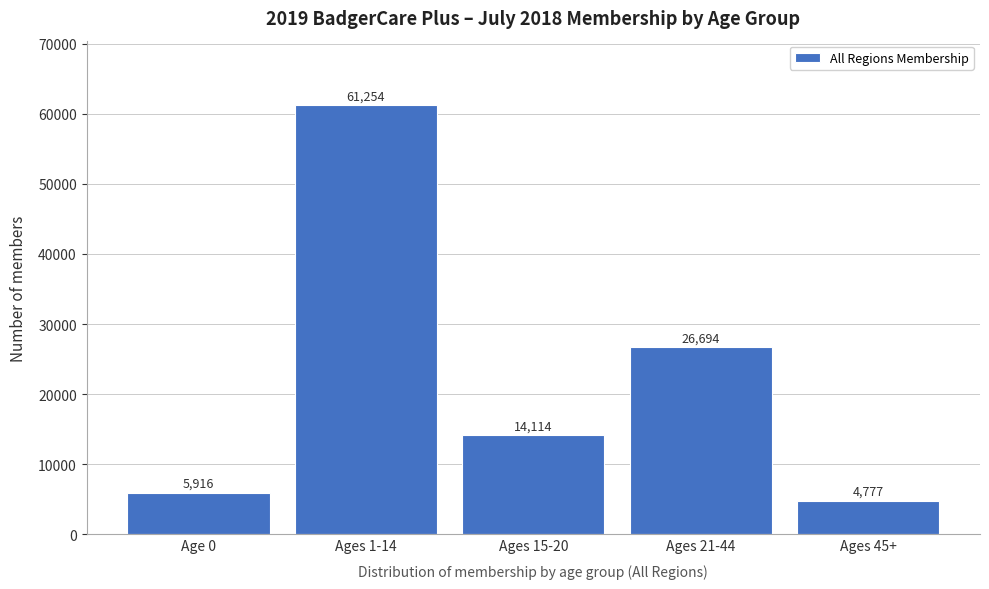

Reading left to right, transcribe all the data shown in this chart.

5916	61254	14114	26694	4777